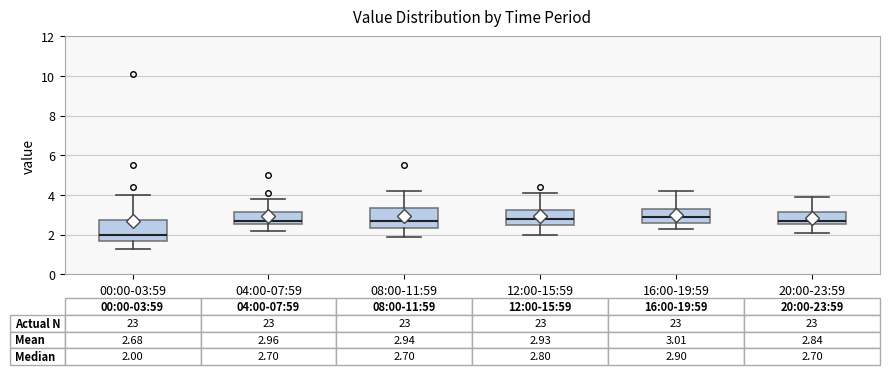

Which box has the lowest median line?

00:00-03:59